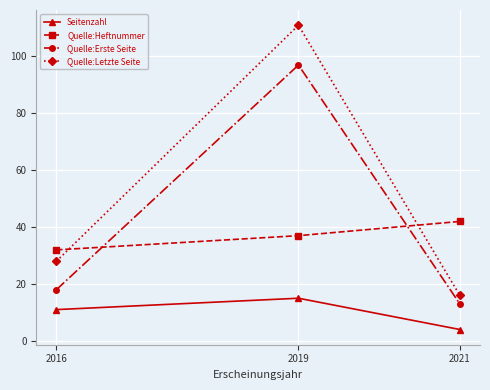

At 2016, list the series in order from smallest to largest.

Seitenzahl, Quelle:Erste Seite, Quelle:Letzte Seite, Quelle:Heftnummer